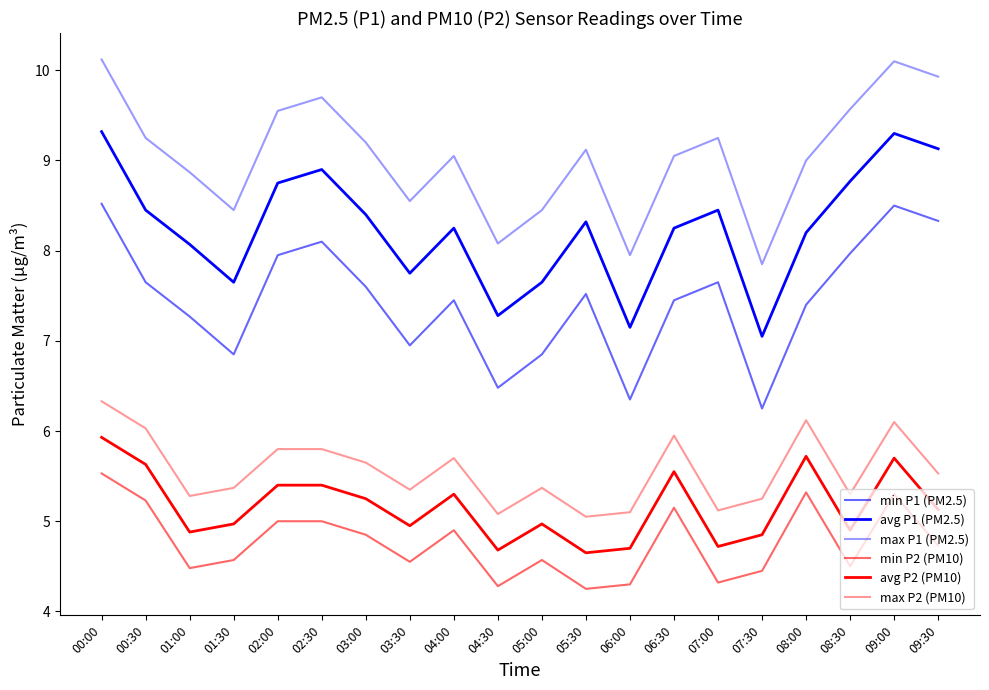

What position from the right is 01:00?

18